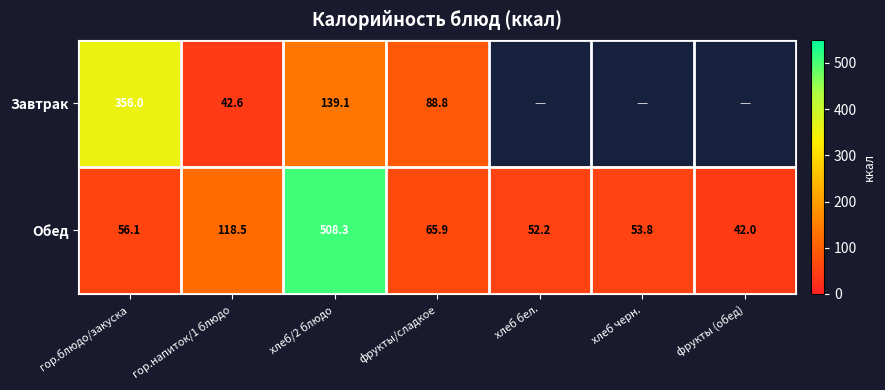

Between гор.блюдо/закуска and фрукты/сладкое, which series saw the biggest shift?

Завтрак